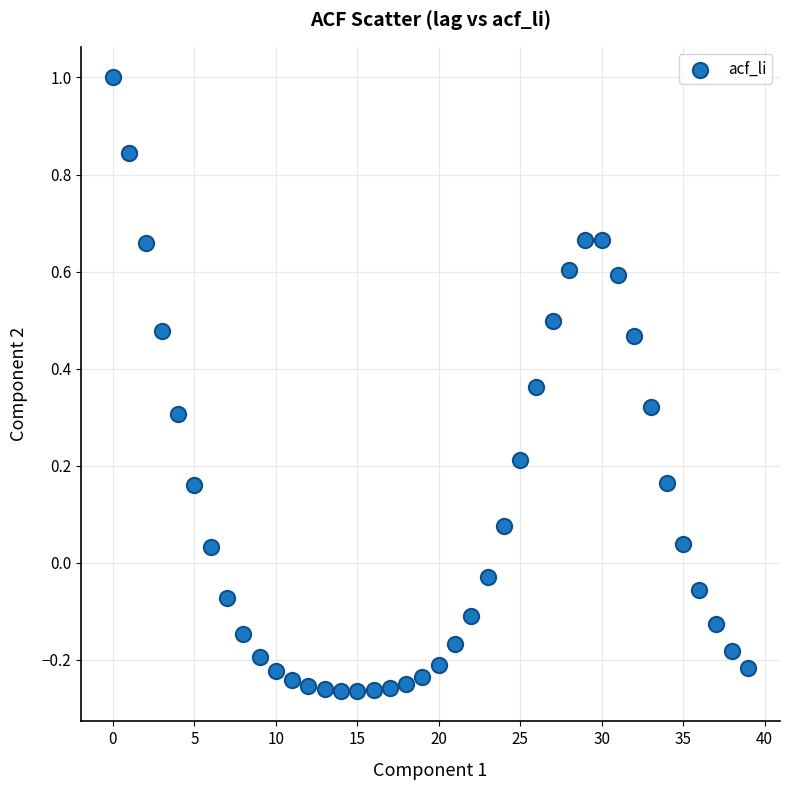

What is the range of Y values (max minus min)?

1.3